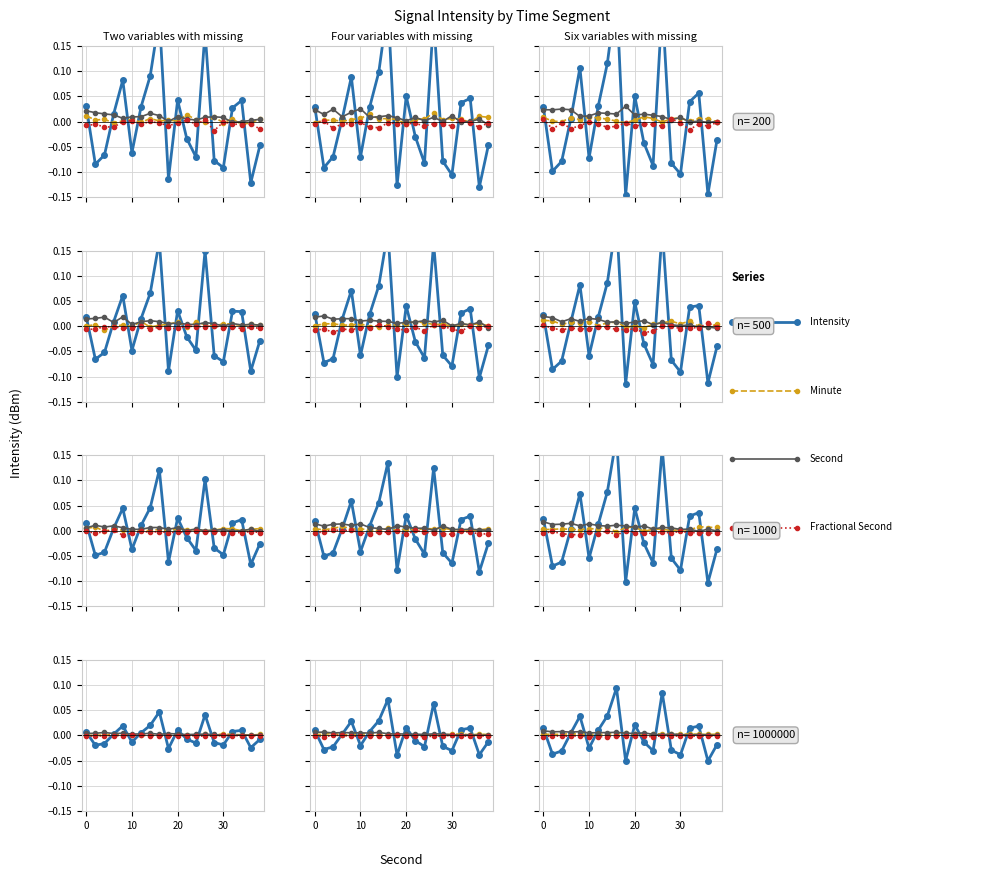

Where is the first local maximum for minute?

20